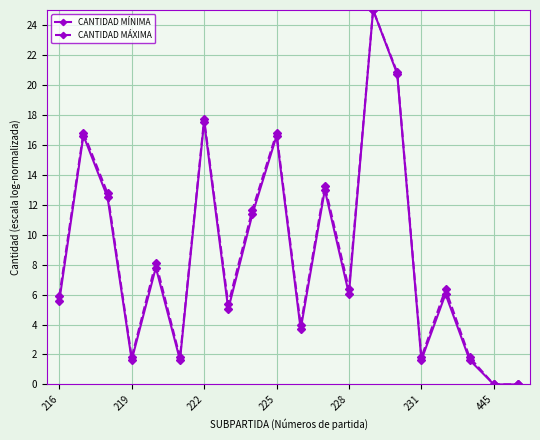

What is the value of the CANTIDAD MÍNIMA point at the 10th from the left?

16.6